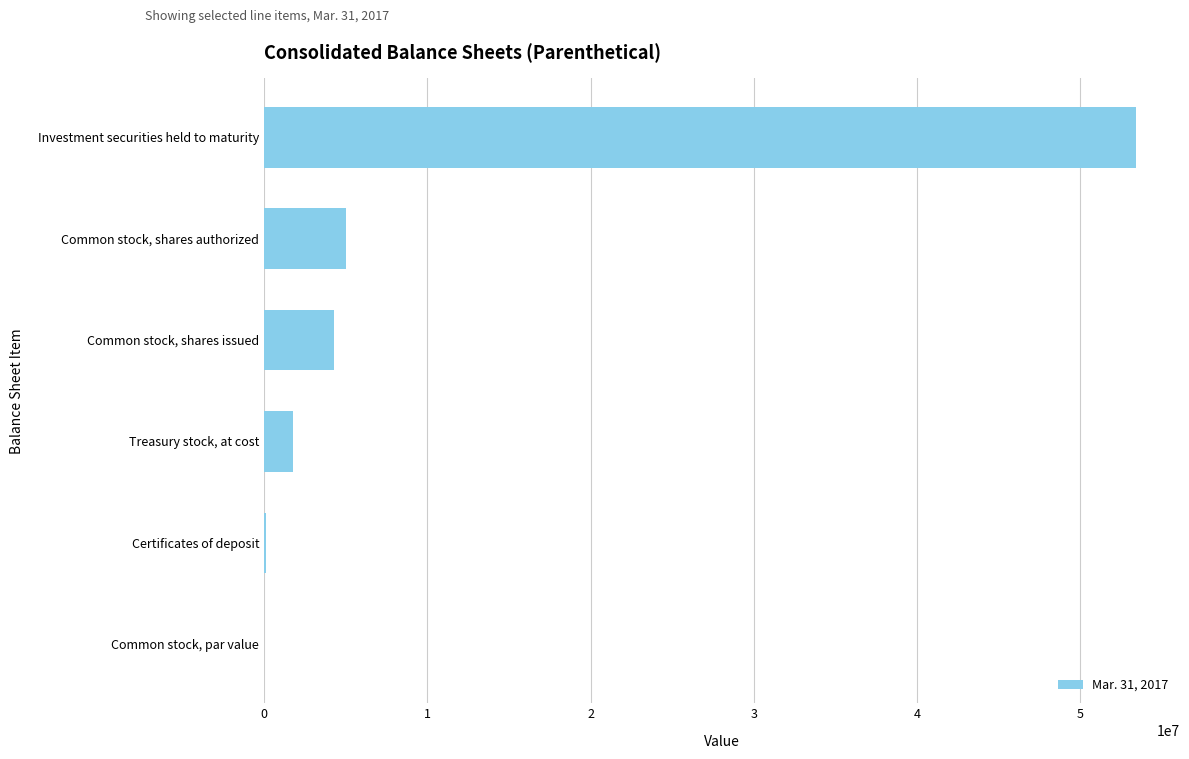

The chart shows a value of 76850682 at Investment securities held to maturity. True or false?

False